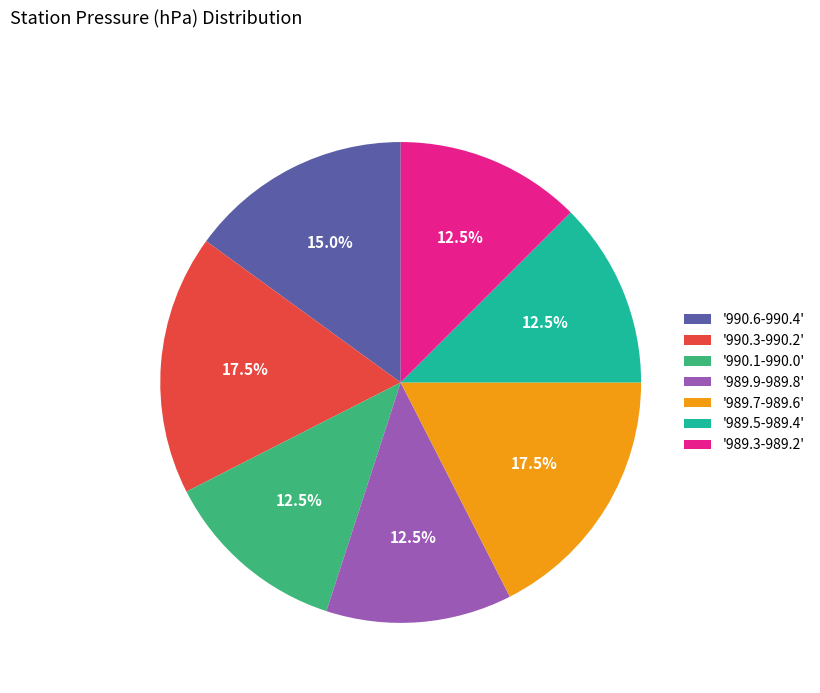

Is there any slice that represents more than half of the pie?

No